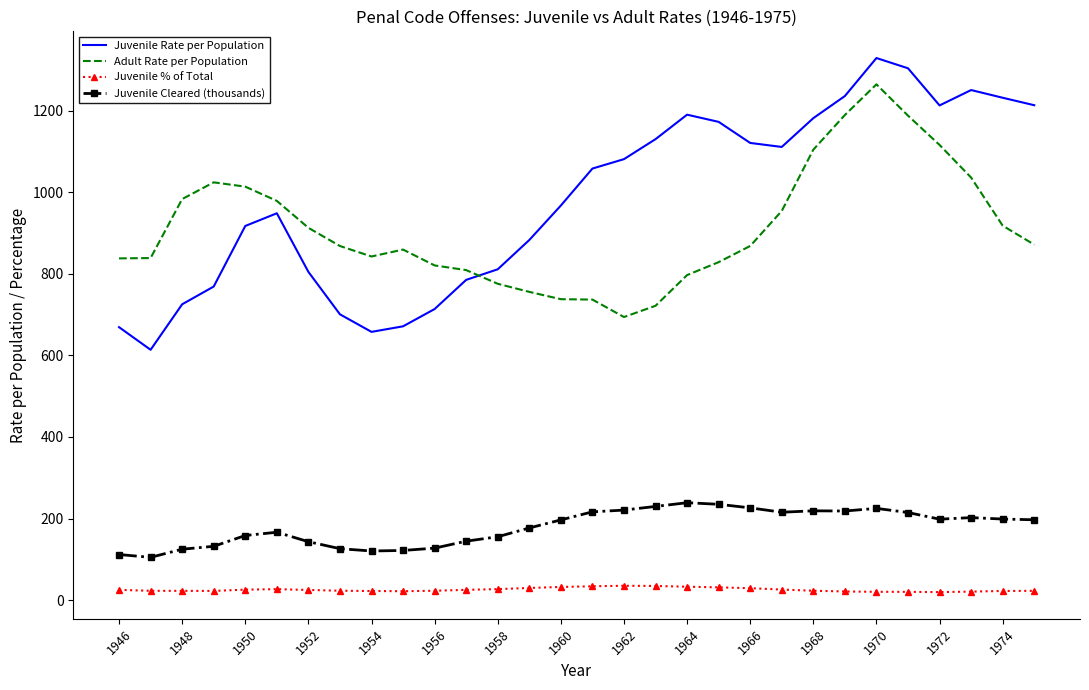

Rank the series by their maximum value, from highest to lowest.

Juvenile Rate per Population, Adult Rate per Population, Juvenile Cleared (thousands), Juvenile % of Total